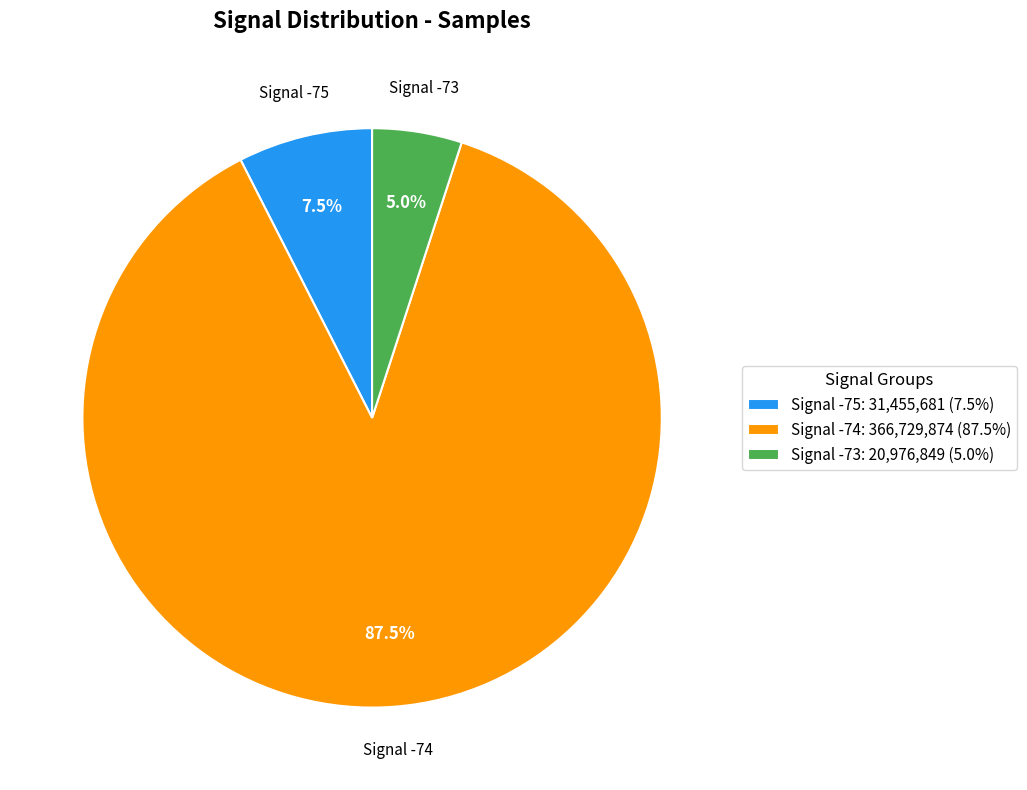

Rank the categories by value from lowest to highest.

Signal -73, Signal -75, Signal -74